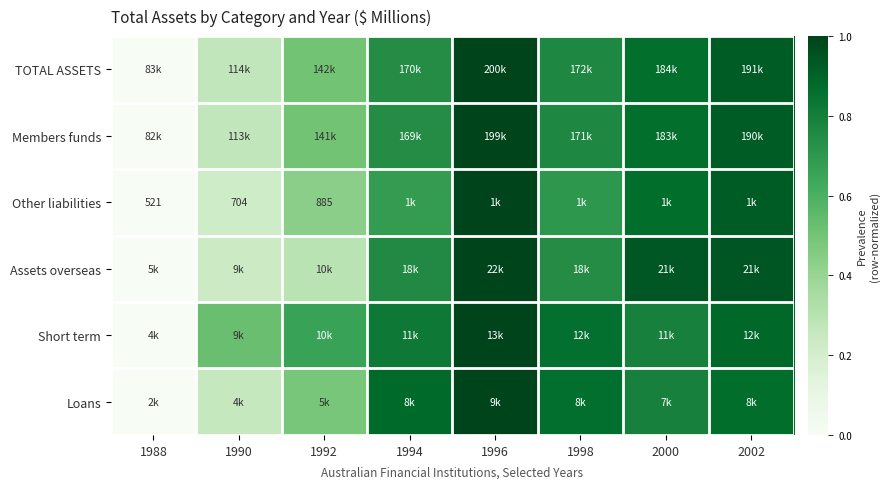

Which category has the lowest value in the Loans series?

1988